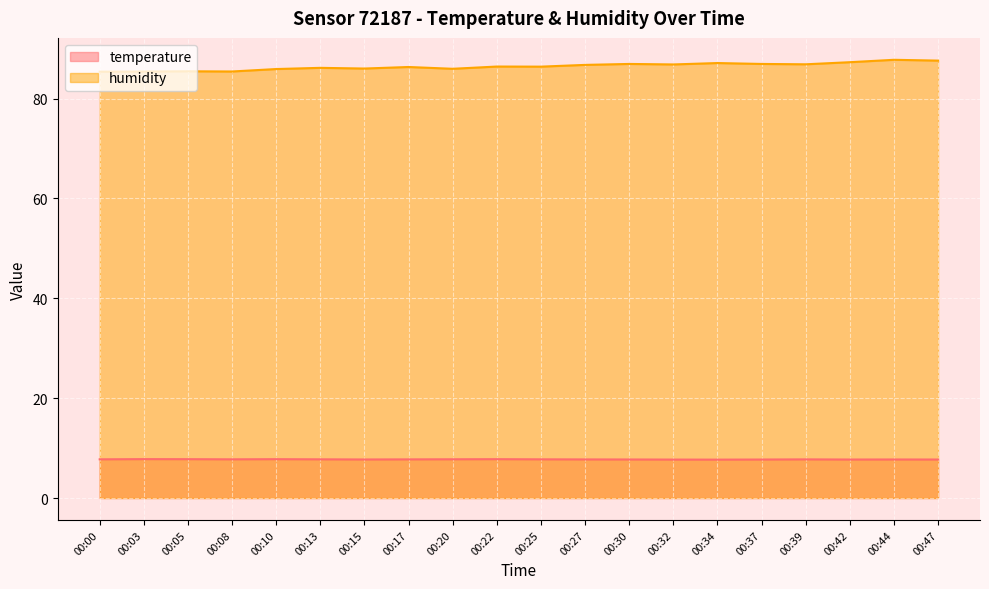

At which category does the chart reach its peak across all series?

00:44